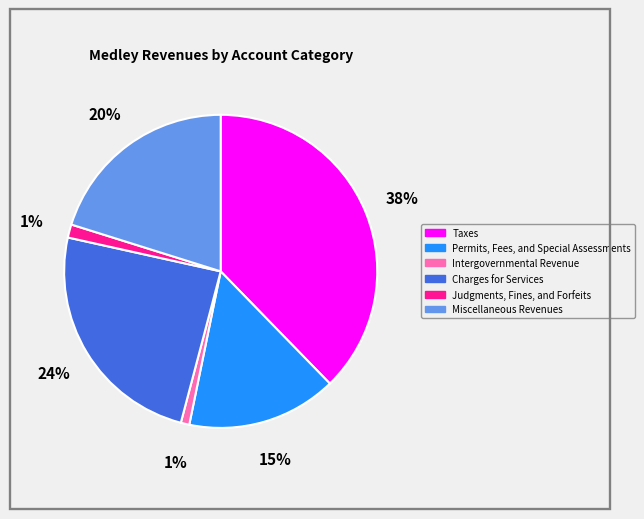

Which category has the biggest portion of the pie?

Taxes